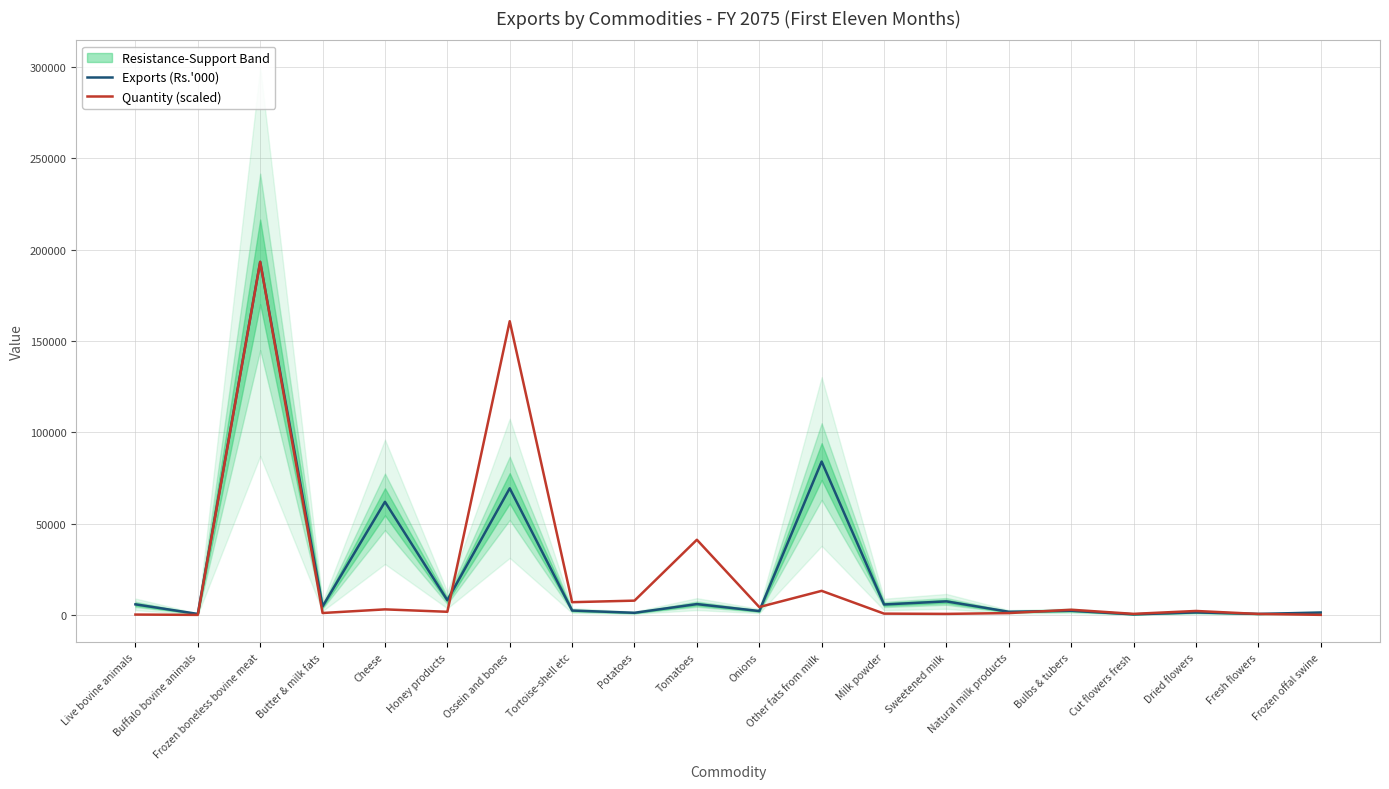

Rank the series by their average value, from highest to lowest.

Exports (Rs.'000), Quantity (scaled)